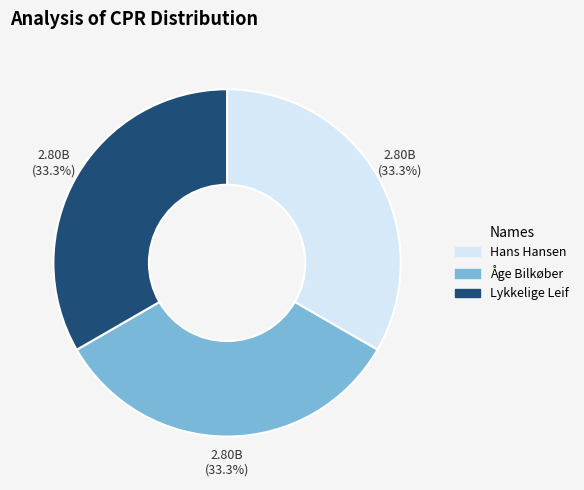

What is the ratio of the value at Åge Bilkøber to the value at Lykkelige Leif?

1.0